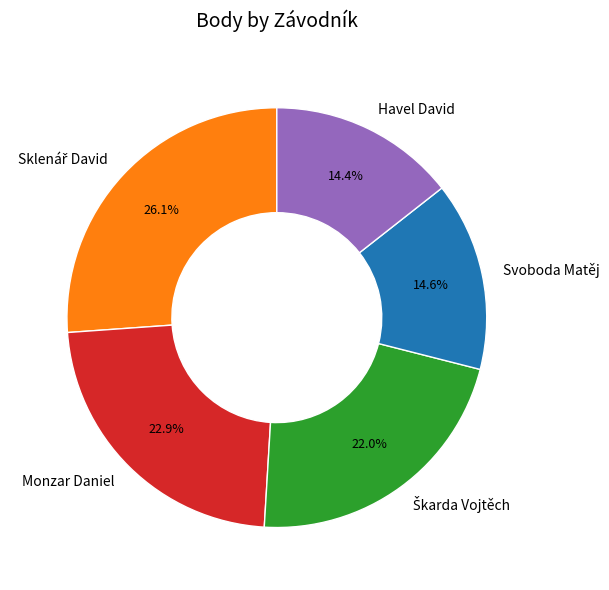

Is the sum of Svoboda Matěj and Monzar Daniel greater than half?

No